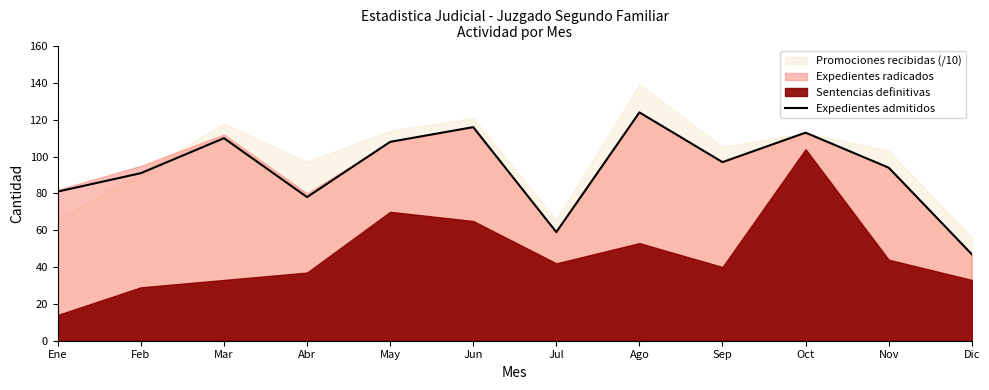

At which category does the data reach its first local valley?

Abr